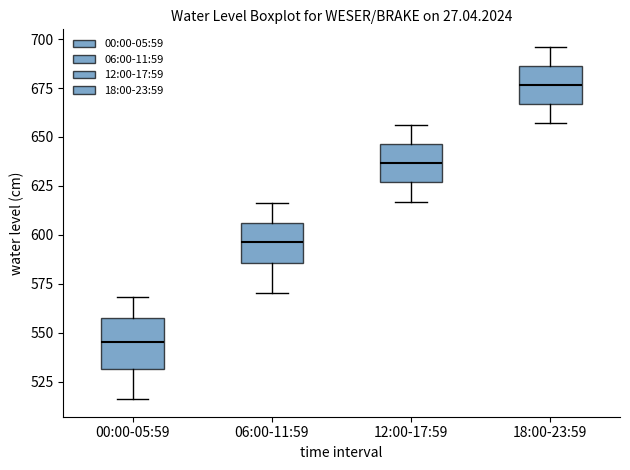

Reading left to right, read every box against the y-axis: the position of its median line, the range the box covers, and the ends of its whiskers. The values are not printed on the chart, so give them approximately, as read against the axis.

00:00-05:59: median 545, box 530 to 555, whiskers 515 to 570
06:00-11:59: median 595, box 585 to 605, whiskers 570 to 615
12:00-17:59: median 635, box 625 to 645, whiskers 615 to 655
18:00-23:59: median 675, box 665 to 685, whiskers 655 to 695